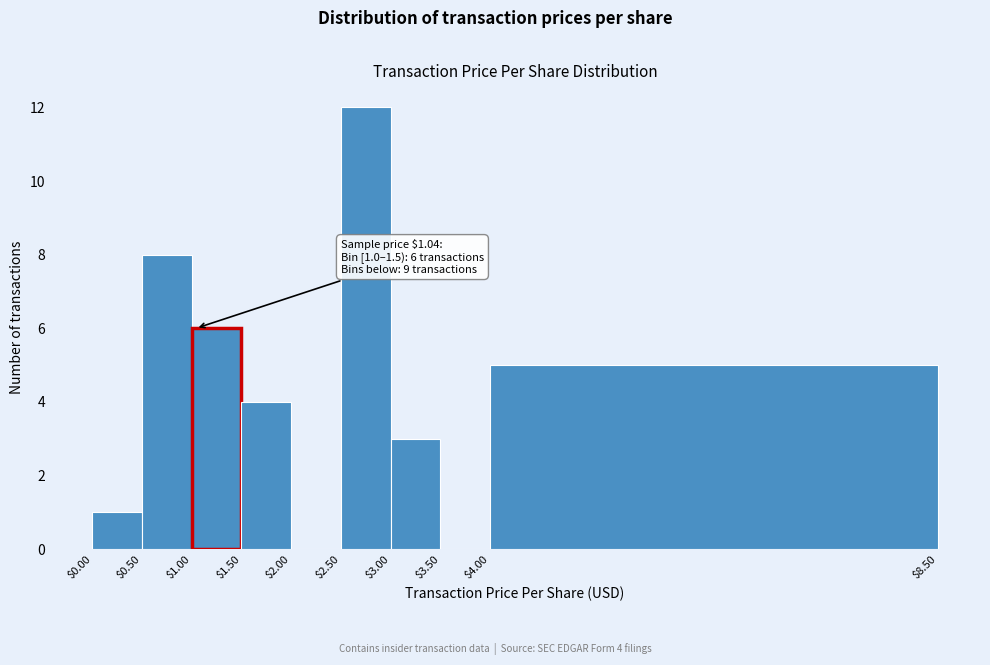

Over which range of the x-axis is the bar tallest?

$2.50 to $3.00